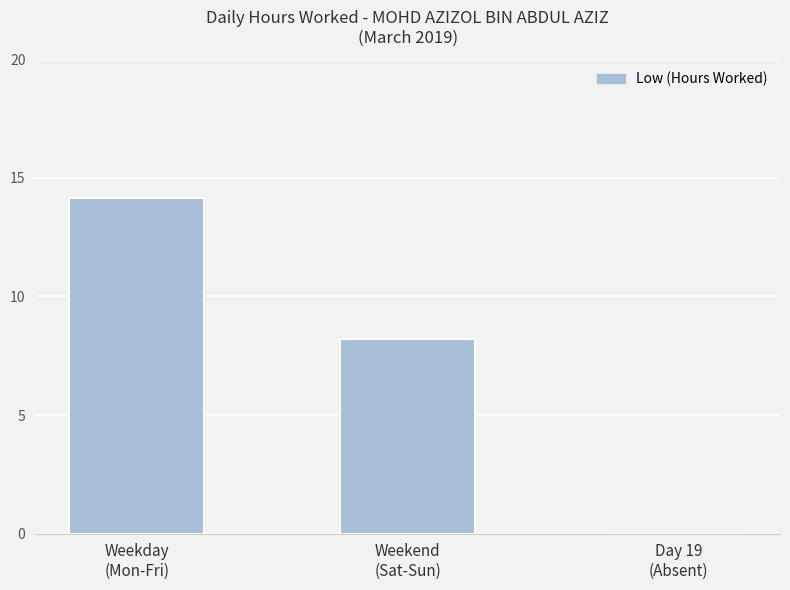

Does the chart contain stacked bars?

No